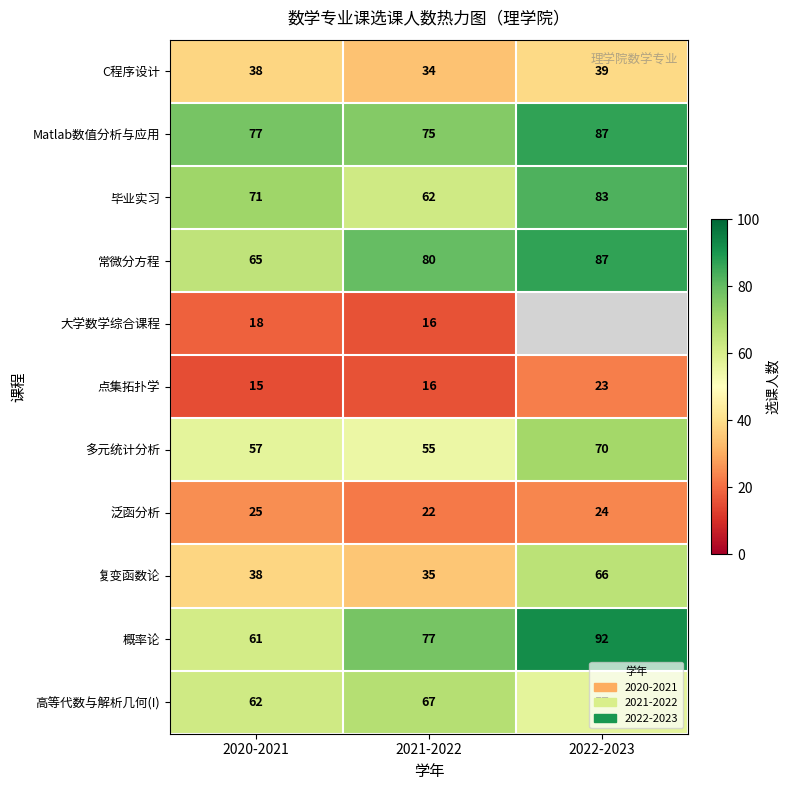

True or false: 多元统计分析 has a value of 70 at 2022-2023.

True